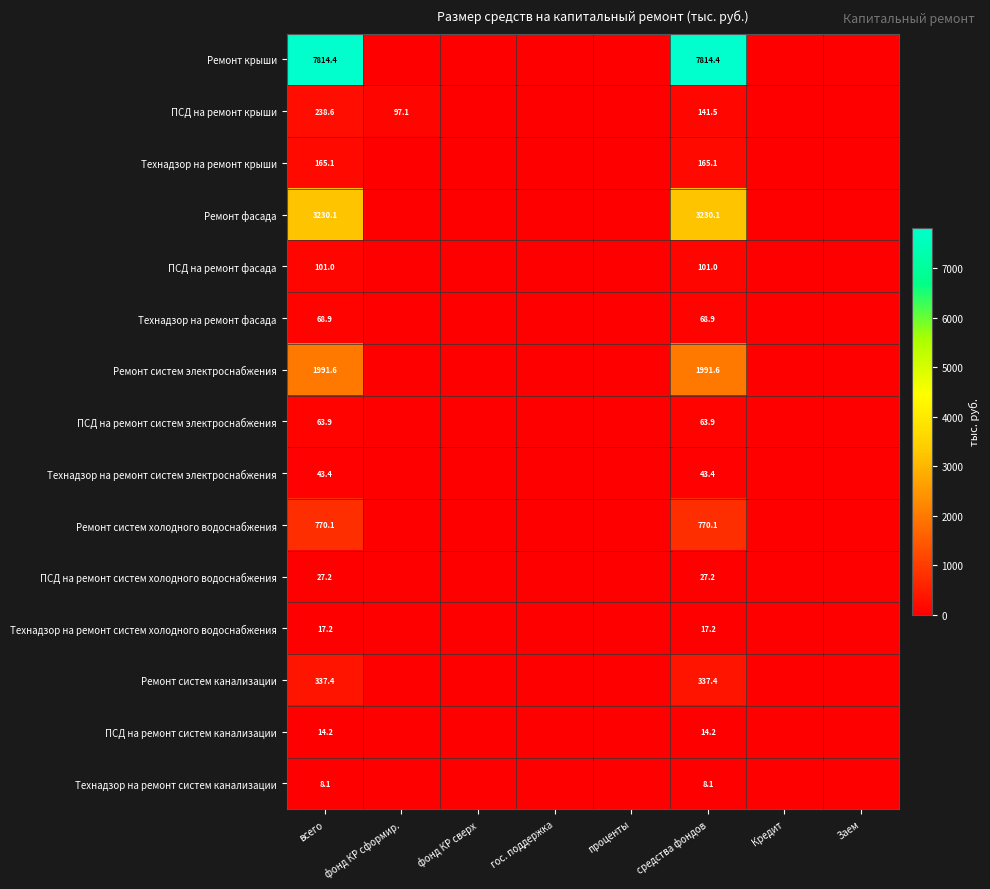

At всего, list the series in order from largest to smallest.

Ремонт крыши, Ремонт фасада, Ремонт систем электроснабжения, Ремонт систем холодного водоснабжения, Ремонт систем канализации, ПСД на ремонт крыши, Технадзор на ремонт крыши, ПСД на ремонт фасада, Технадзор на ремонт фасада, ПСД на ремонт систем электроснабжения, Технадзор на ремонт систем электроснабжения, ПСД на ремонт систем холодного водоснабжения, Технадзор на ремонт систем холодного водоснабжения, ПСД на ремонт систем канализации, Технадзор на ремонт систем канализации